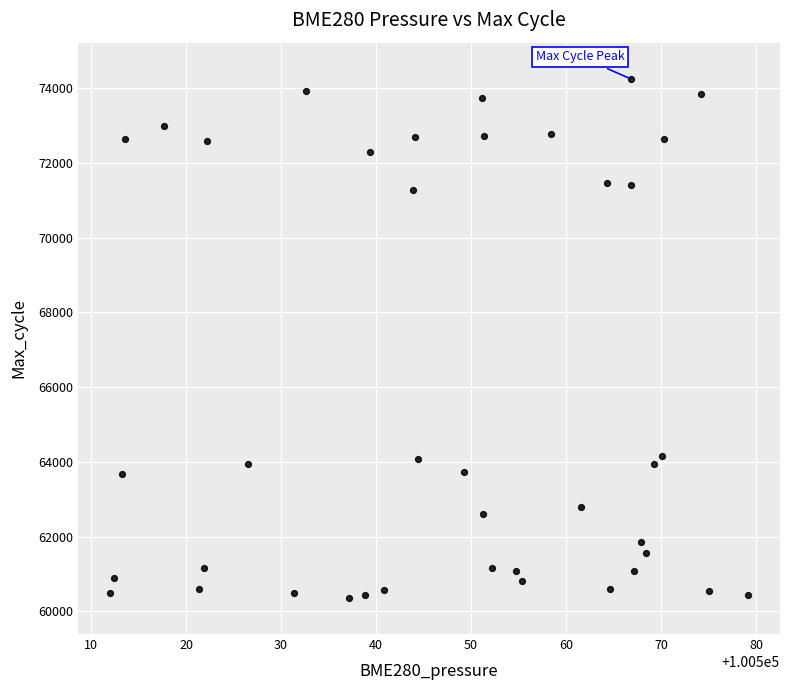

What is the range of Y values (max minus min)?

13883